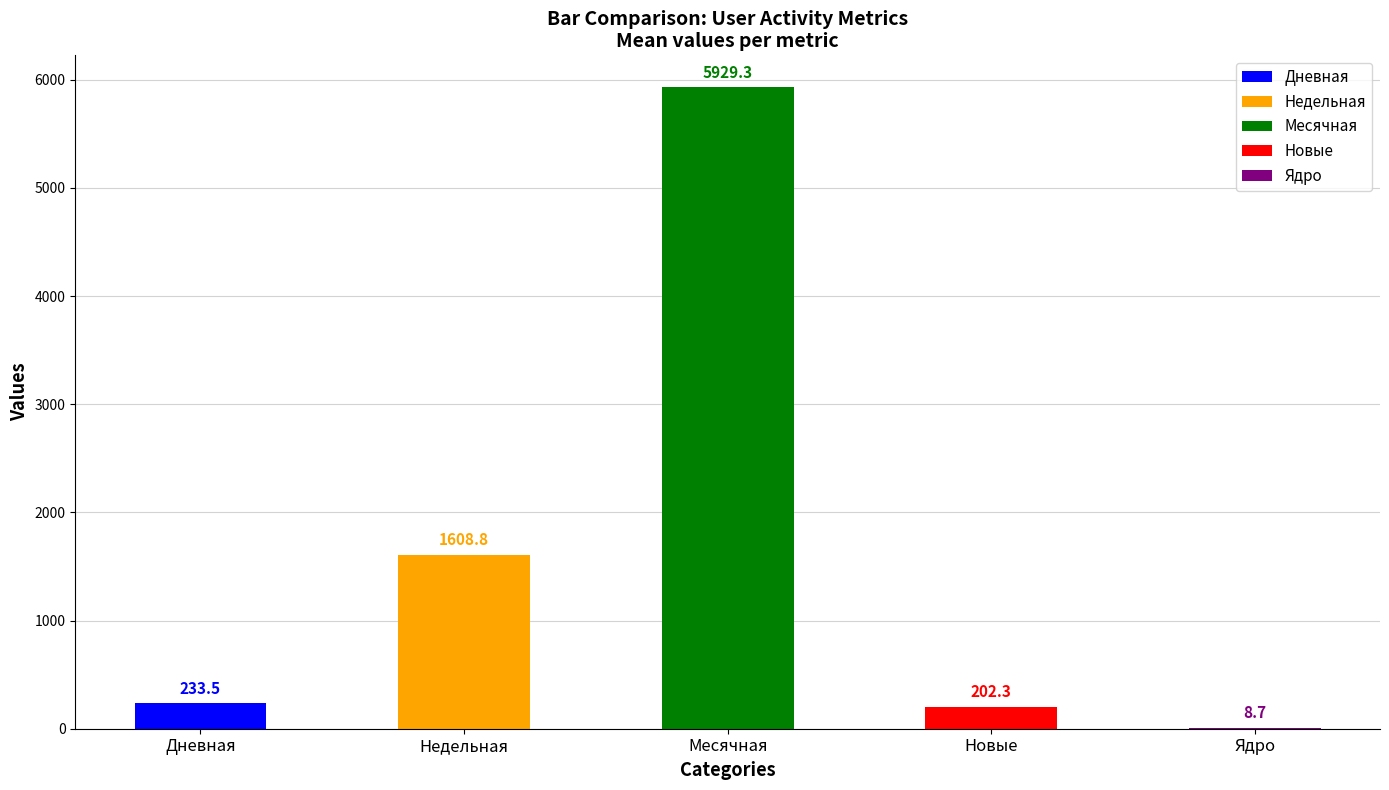

Reading left to right, list all the values displayed in this chart.

Дневная=233.5	Недельная=1608.8	Месячная=5929.3	Новые=202.3	Ядро=8.7